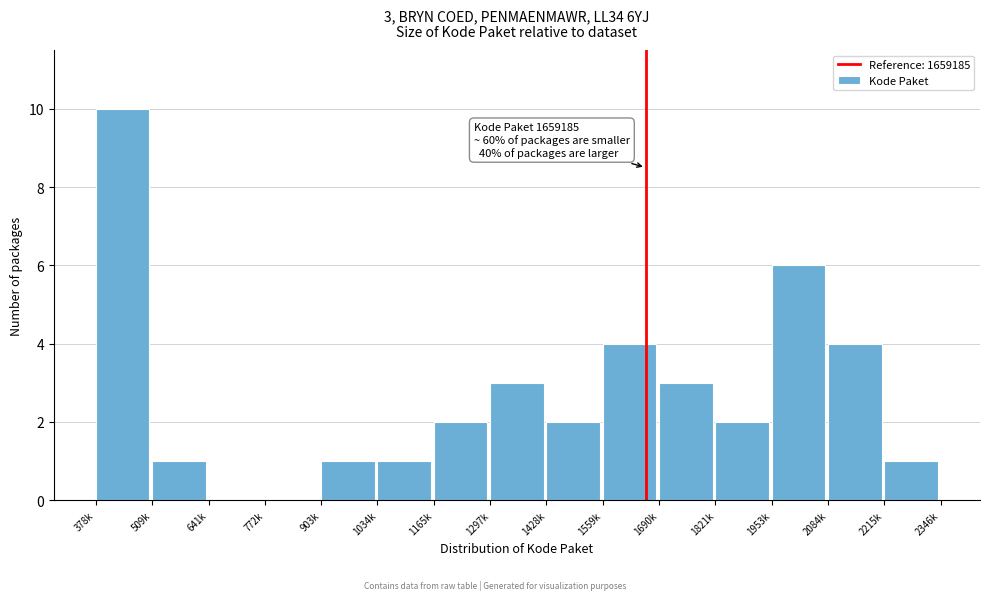

Reading right to left, transcribe all the data shown in this chart.

2215k=1	2084k=4	1953k=6	1821k=2	1690k=3	1559k=4	1428k=2	1297k=3	1165k=2	1034k=1	903k=1	772k=0	641k=0	509k=1	378k=10